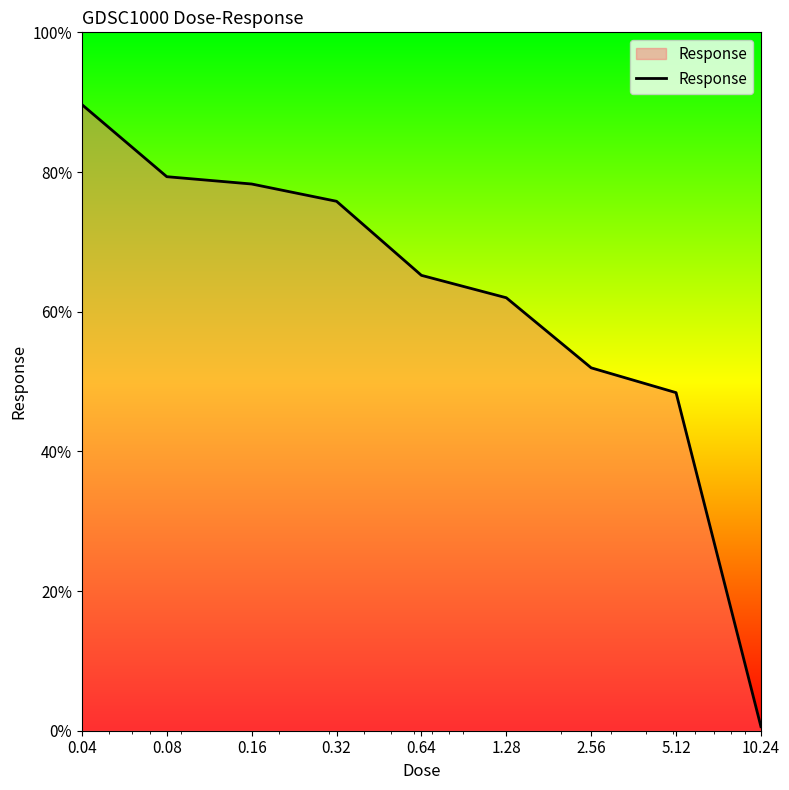

What is the difference between the maximum and minimum values?

89.1